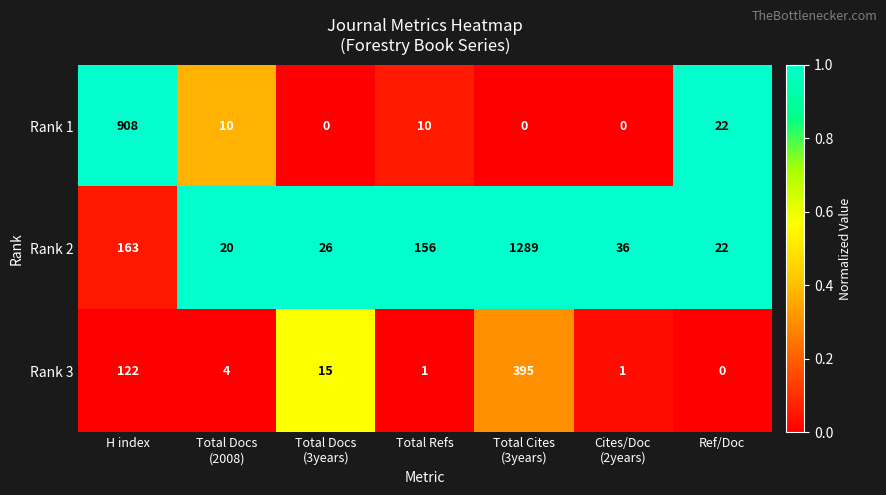

Count the number of data series in this chart.

3